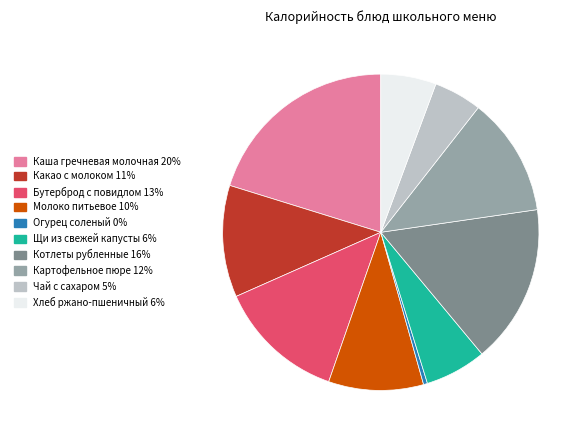

Do Щи из свежей капусты and Каша гречневая молочная together represent more than half of the pie?

No